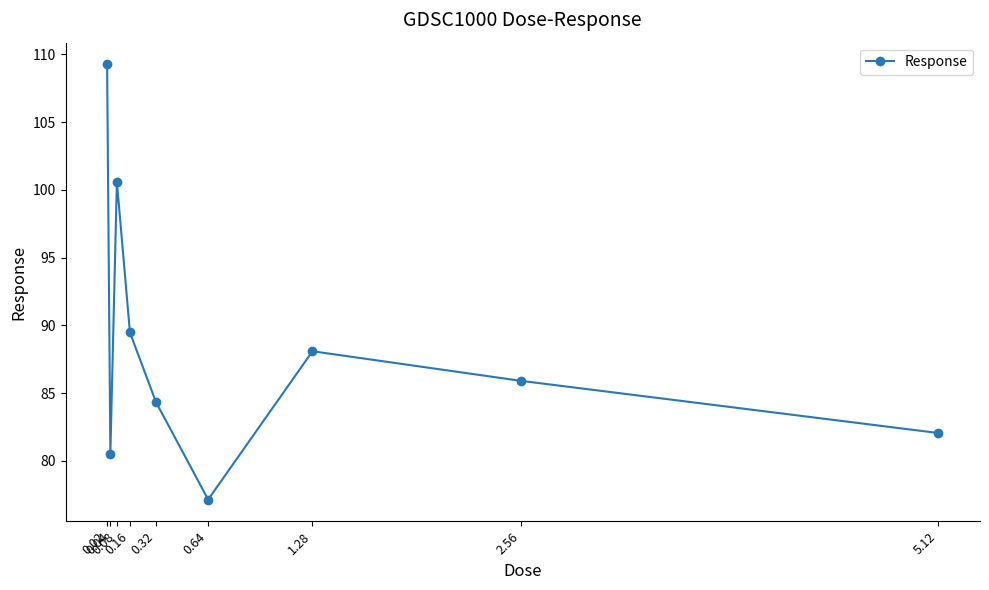

Reading right to left, transcribe all the data shown in this chart.

82.1	85.9	88.1	77.2	84.3	89.5	100.6	80.5	109.3